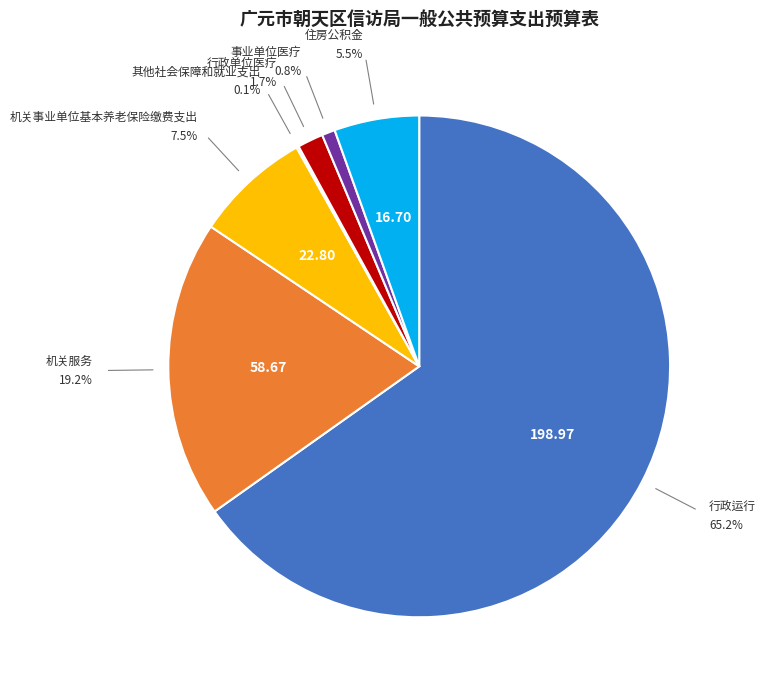

What is the majority slice?

行政运行